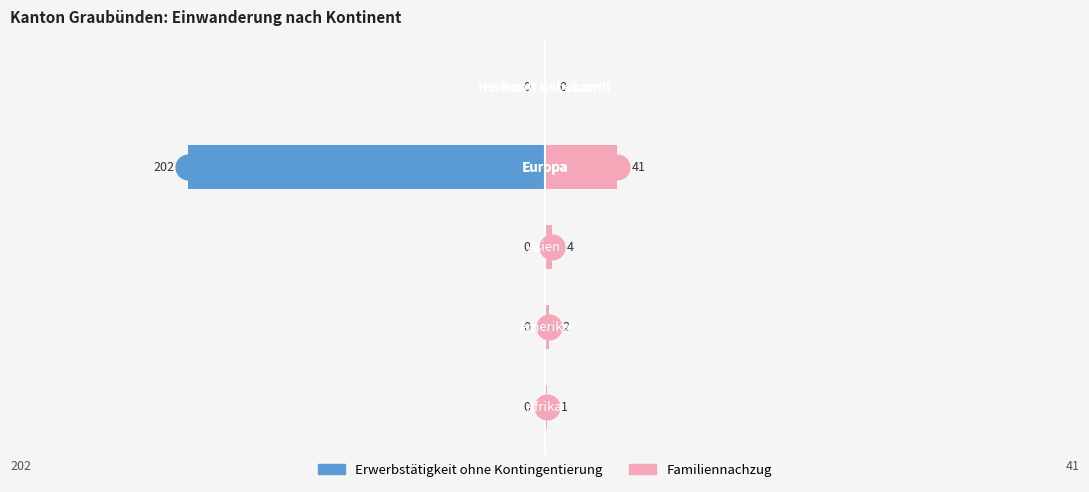

Reading right to left, list all the values displayed in this chart.

Erwerbst. ohne Kontingentierung: 0	-202	0	0	0
Familiennachzug: 0	41	4	2	1